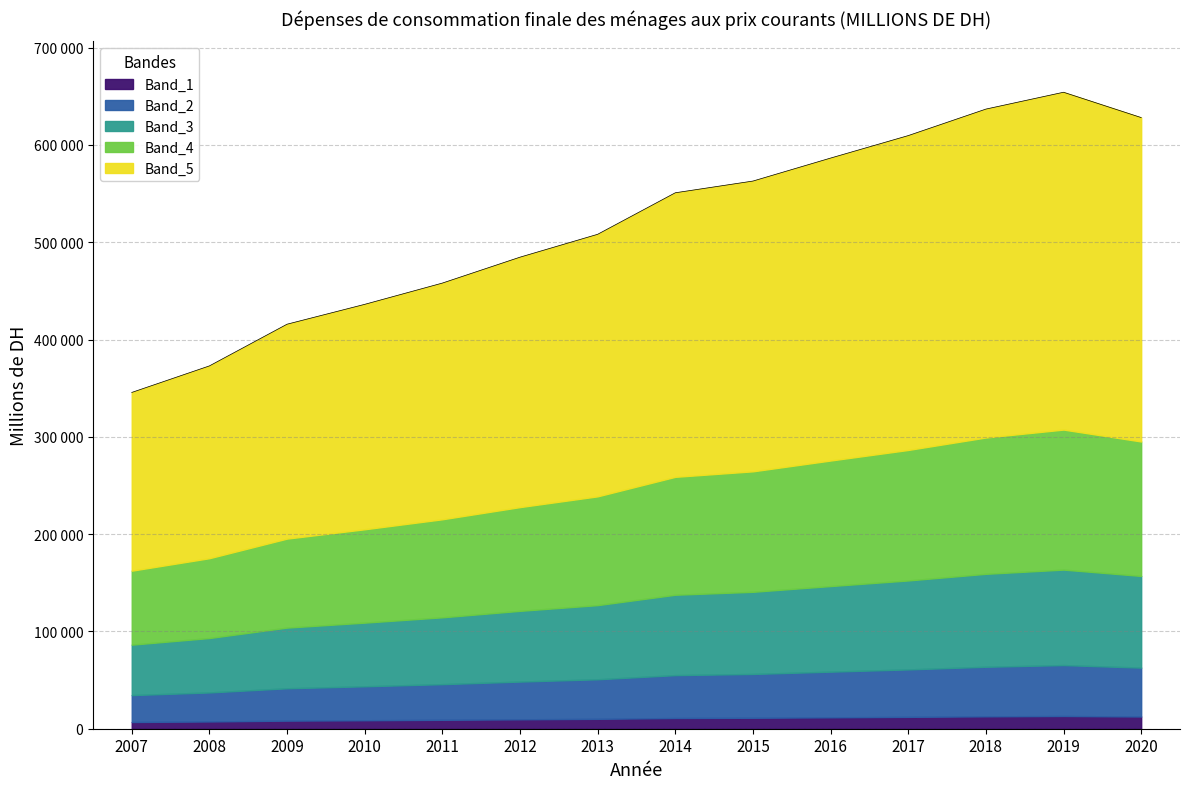

What are all the series names shown in the legend?

Band_1, Band_2, Band_3, Band_4, Band_5